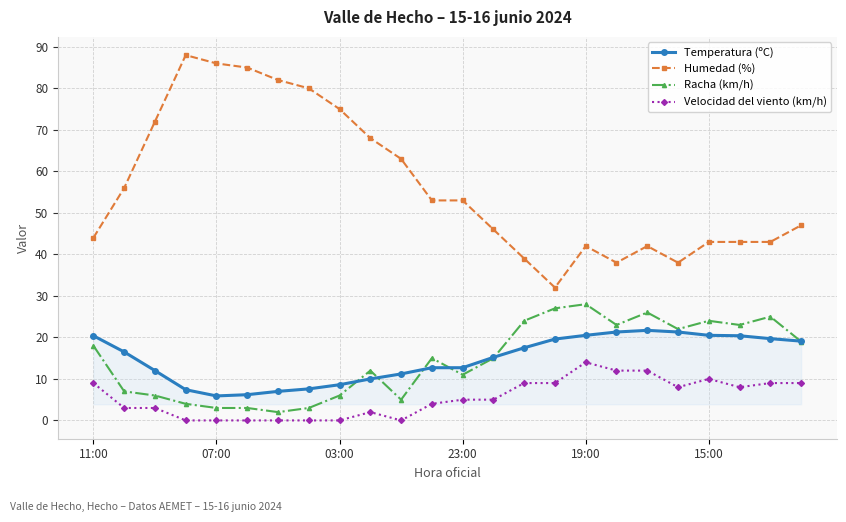

Which series has the largest range (max minus min)?

Humedad (%)